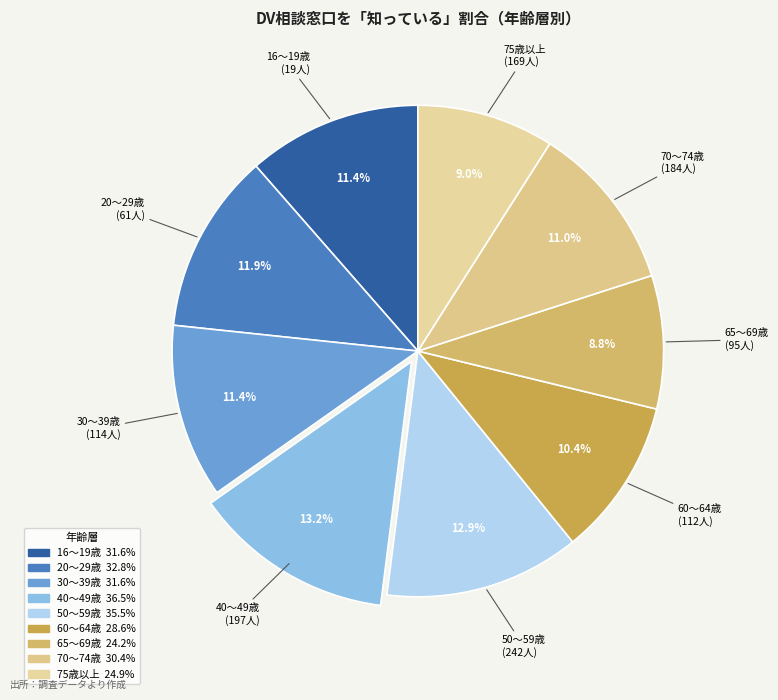

What percentage is NOT represented by 50～59歳?

87.1%